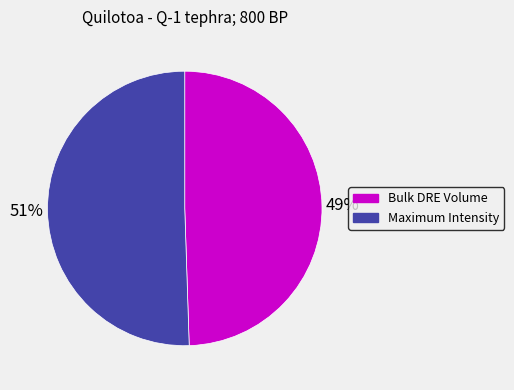

To the nearest percent, what is the average slice percentage?

50%